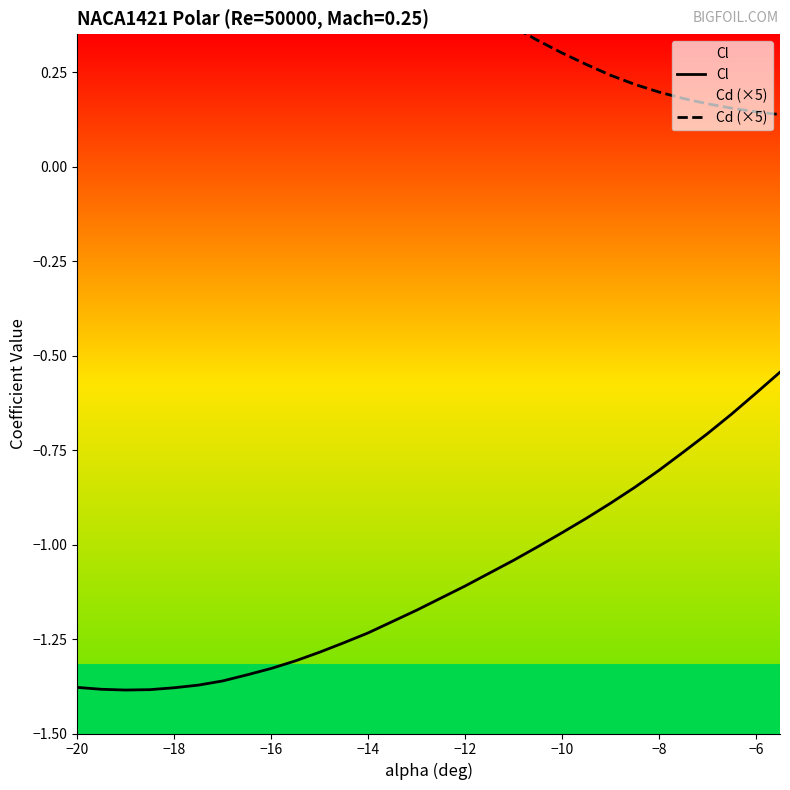

What are all the series names shown in the legend?

Cl, Cd (×5)